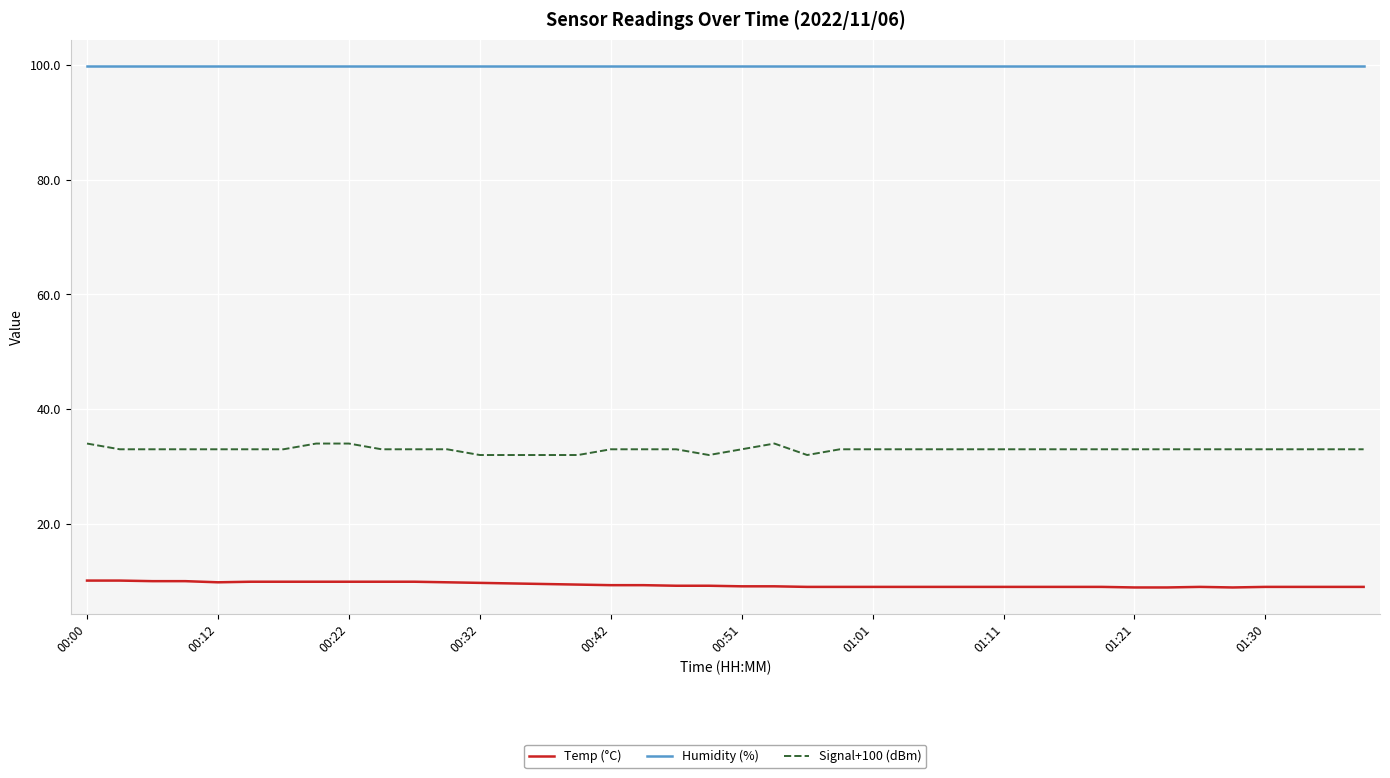

True or false: Signal+100 (dBm) and Temp (°C) cross at least once.

False